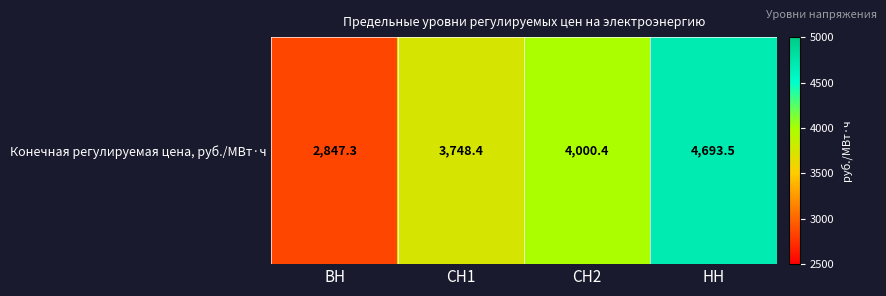

List the labels in order of value, smallest first.

ВН, СН1, СН2, НН